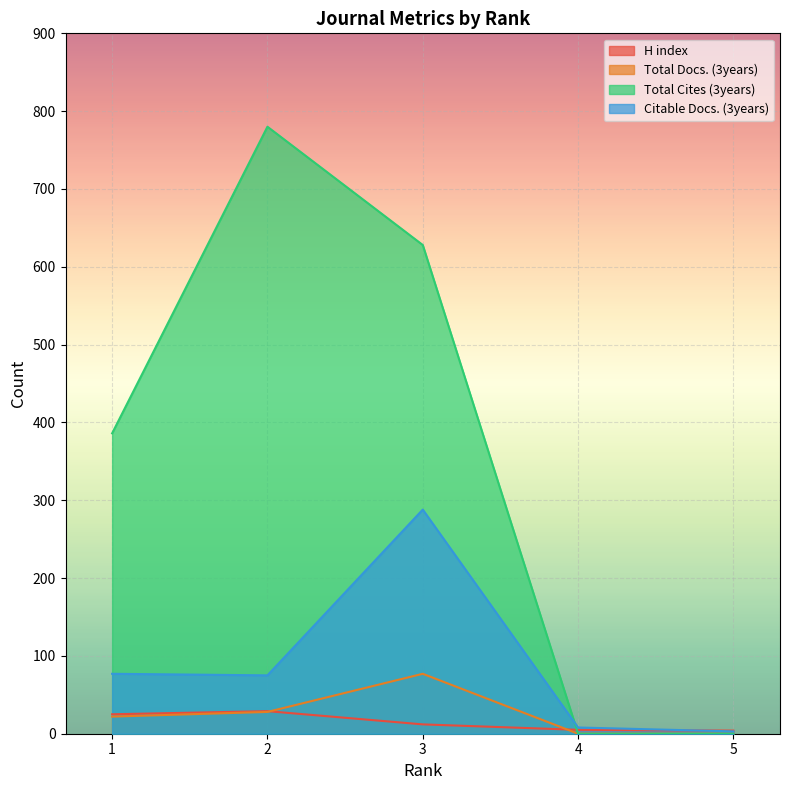

True or false: Total Docs. (3years) has a value of 42 at 5.

False